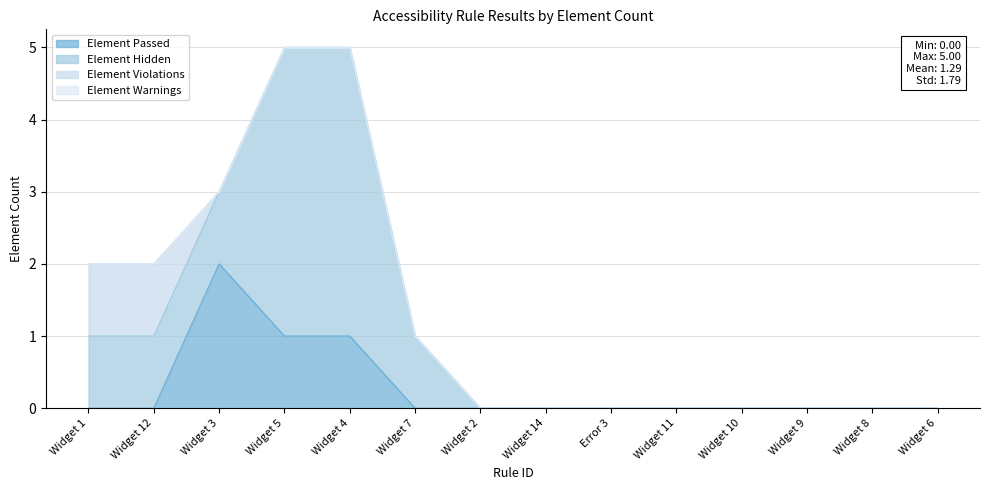

True or false: Element Passed and Element Warnings cross at least once.

False